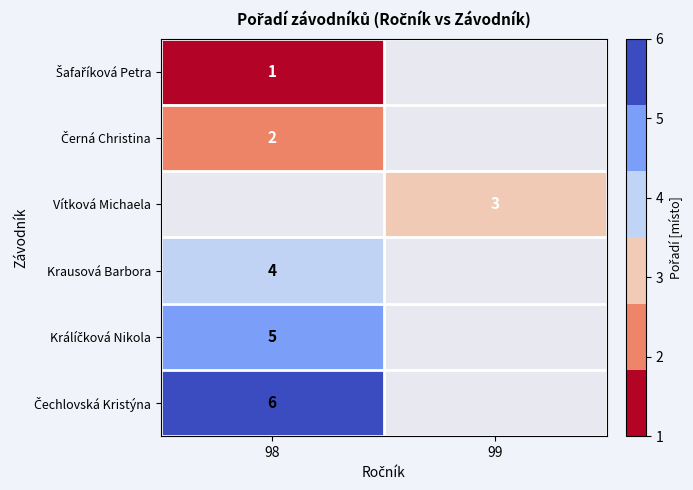

True or false: Krausová Barbora has a value of 4 at 98.

True